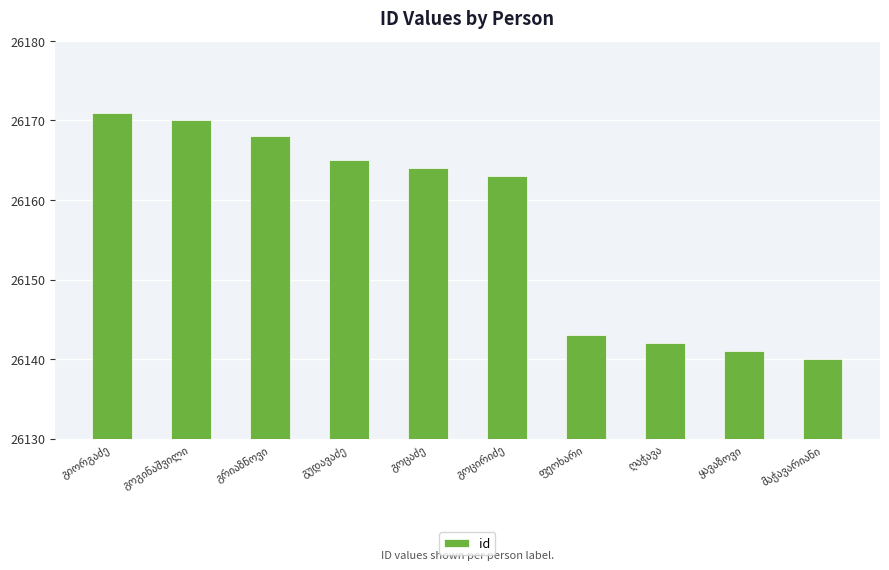

What is the value of the 6th bar from the left?

26163